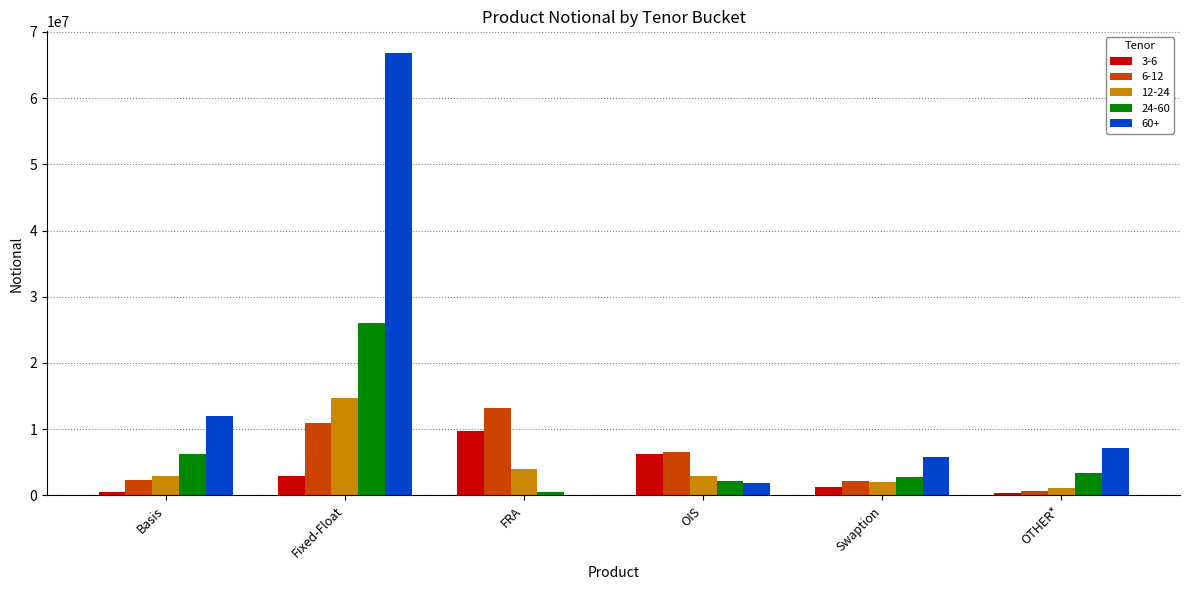

How many groups of bars are there?

6